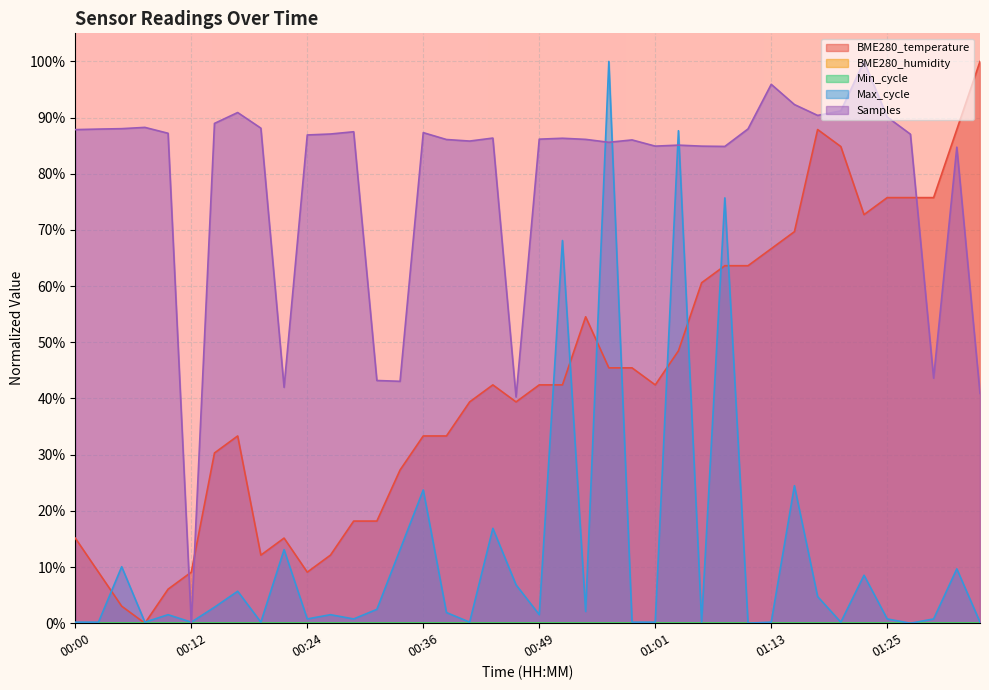

What is the label of the 25th point from the left?

00:58